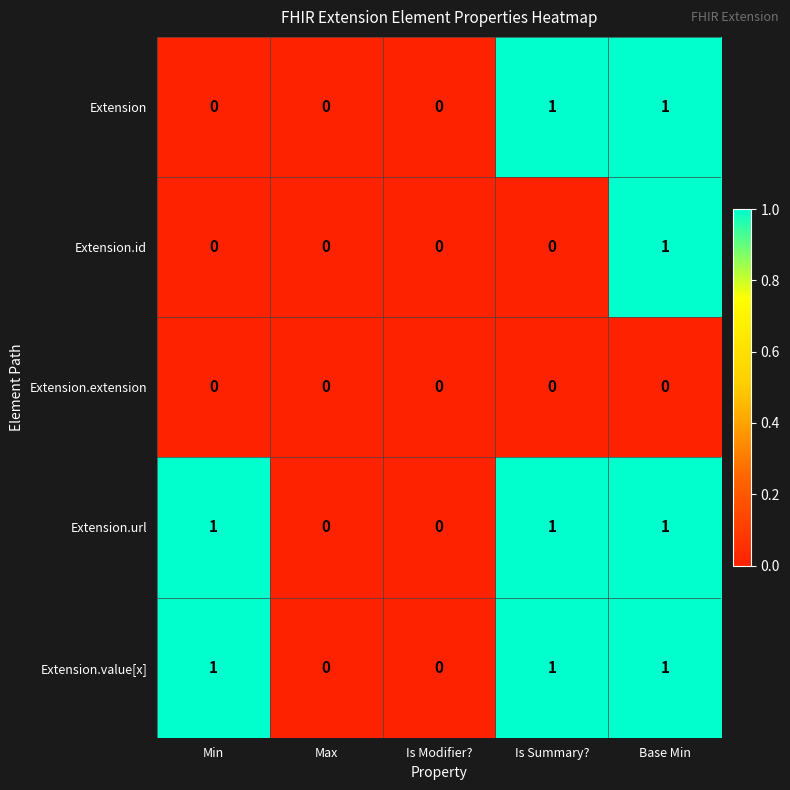

How many Extension.value[x] values are between 0 and 1?

5